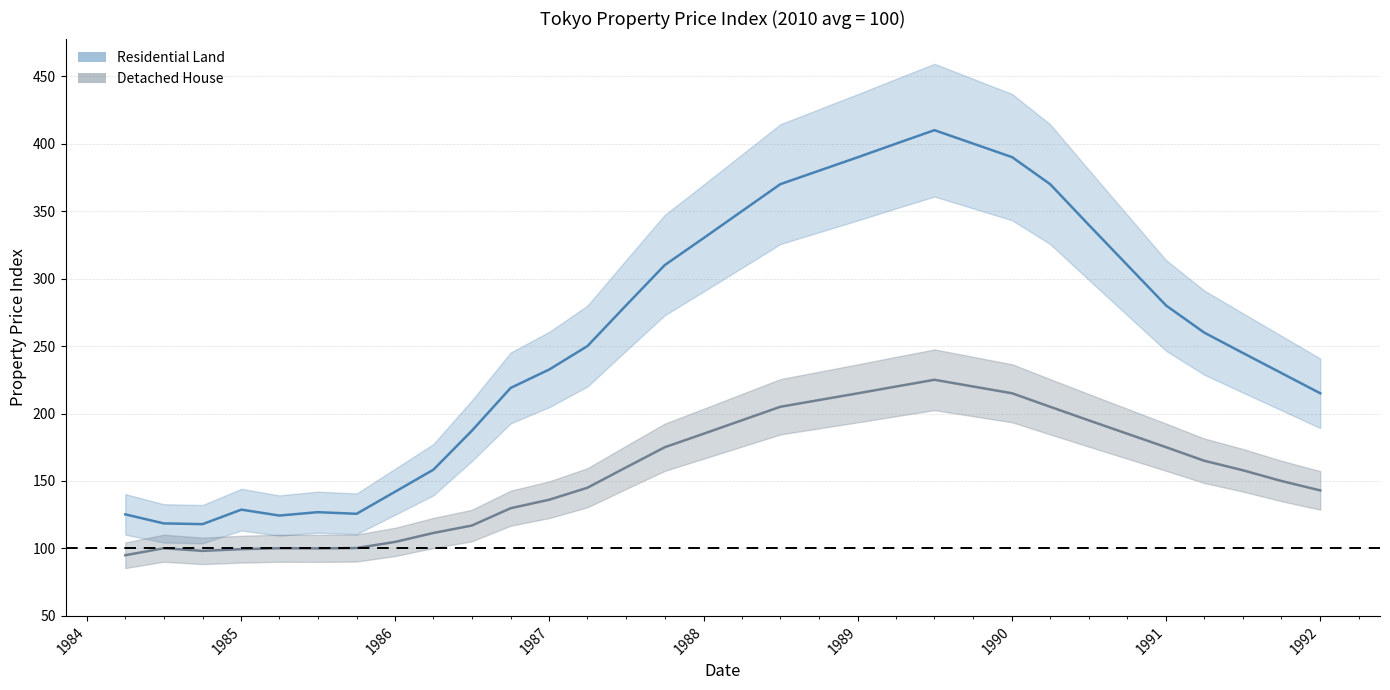

What is the minimum value for residential_land?

118.0